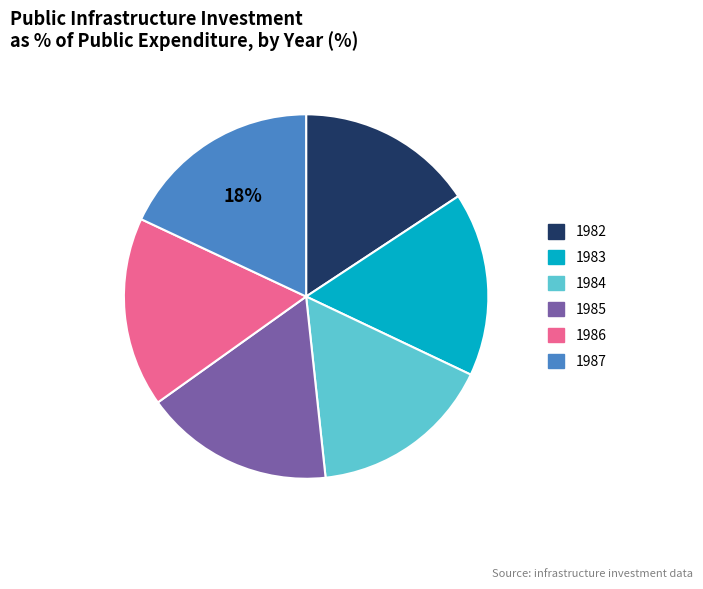

To the nearest percent, what is the combined percentage of 1983 and 1986?

33%